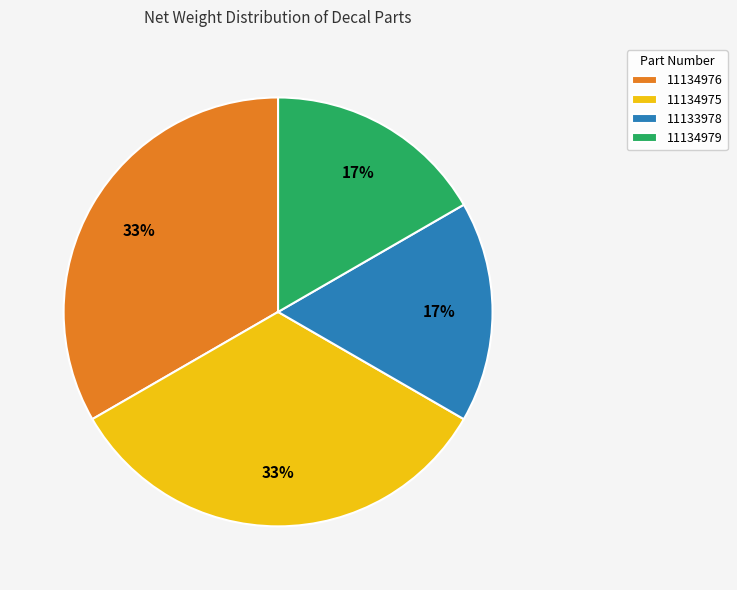

Does 11134976 represent more than half of the total?

No